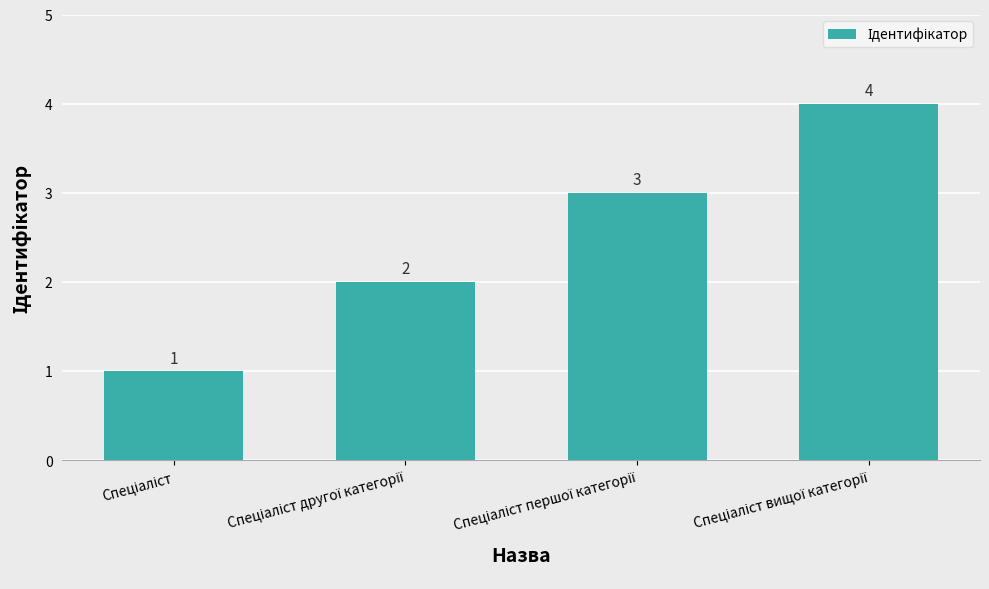

What is the value of the 1st bar from the left?

1